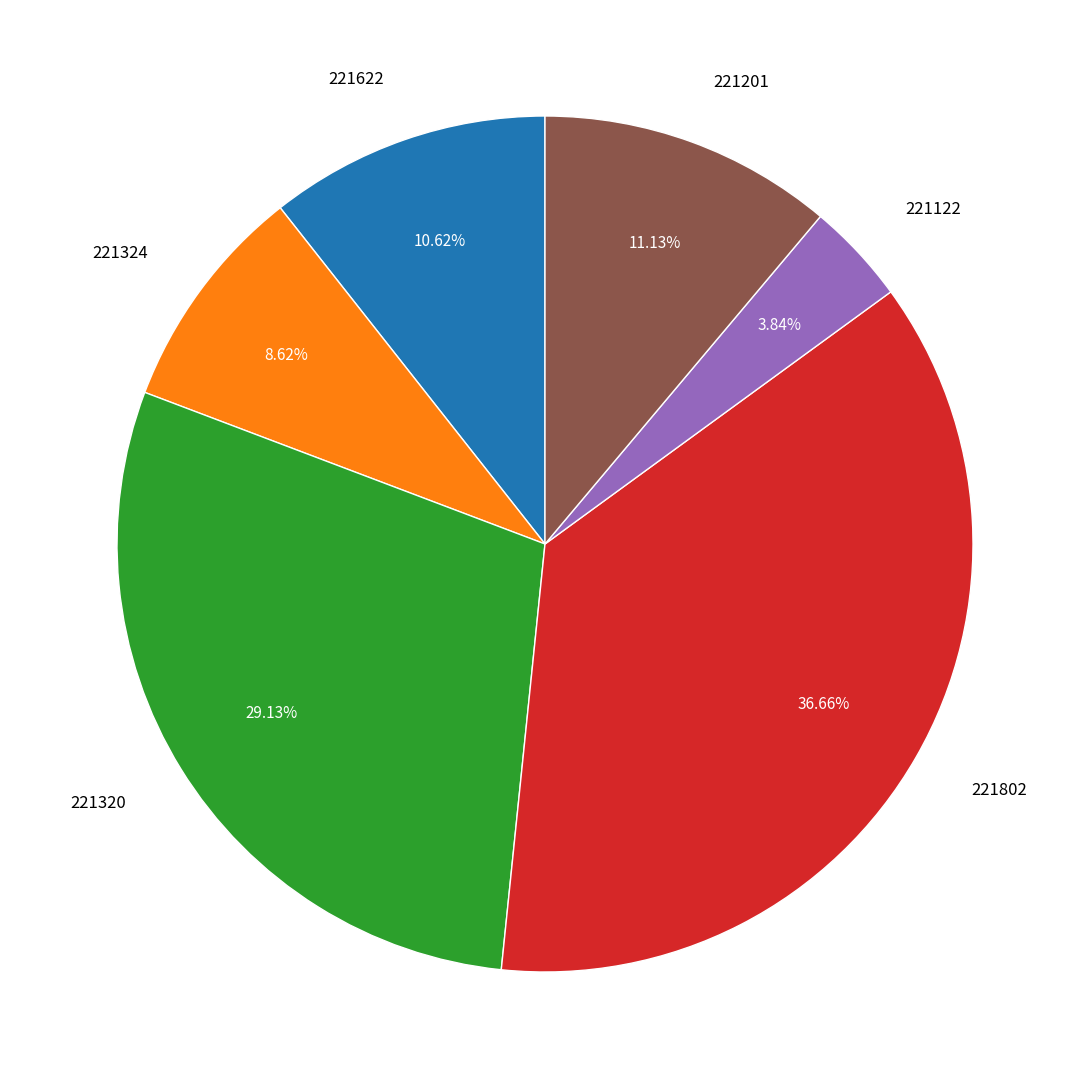

Is it true that 221201 is 21% of the pie?

False